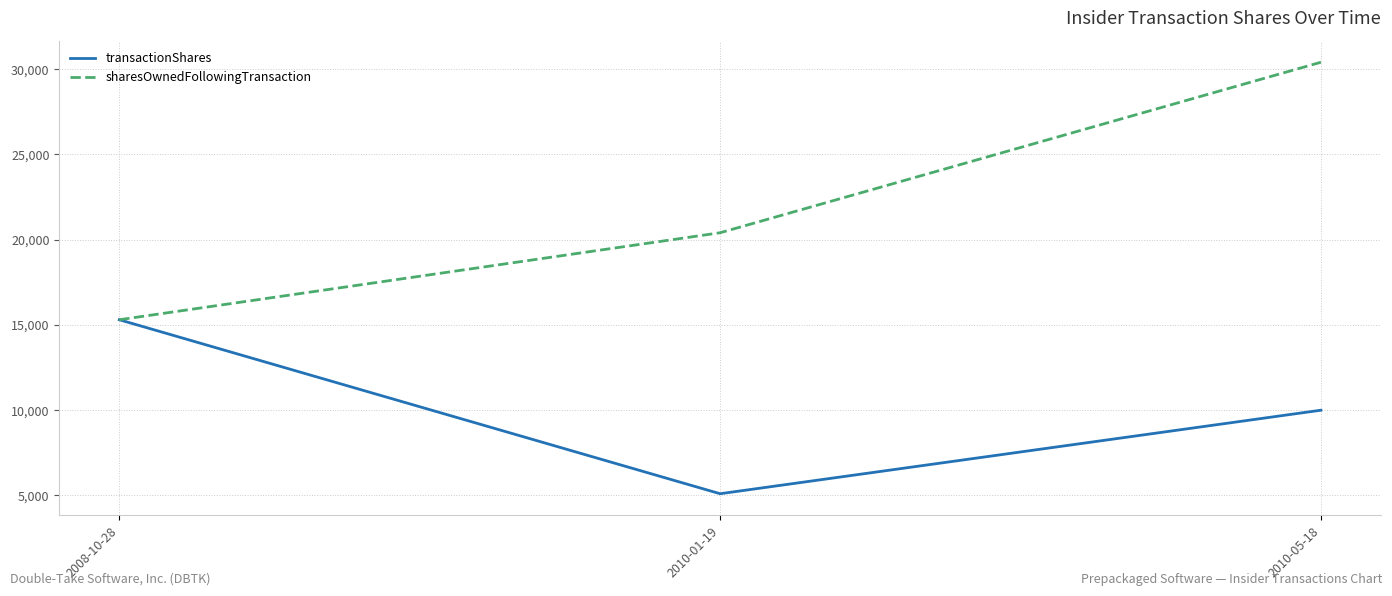

The value of transactionShares at 2008-10-28 is 15306. True or false?

True